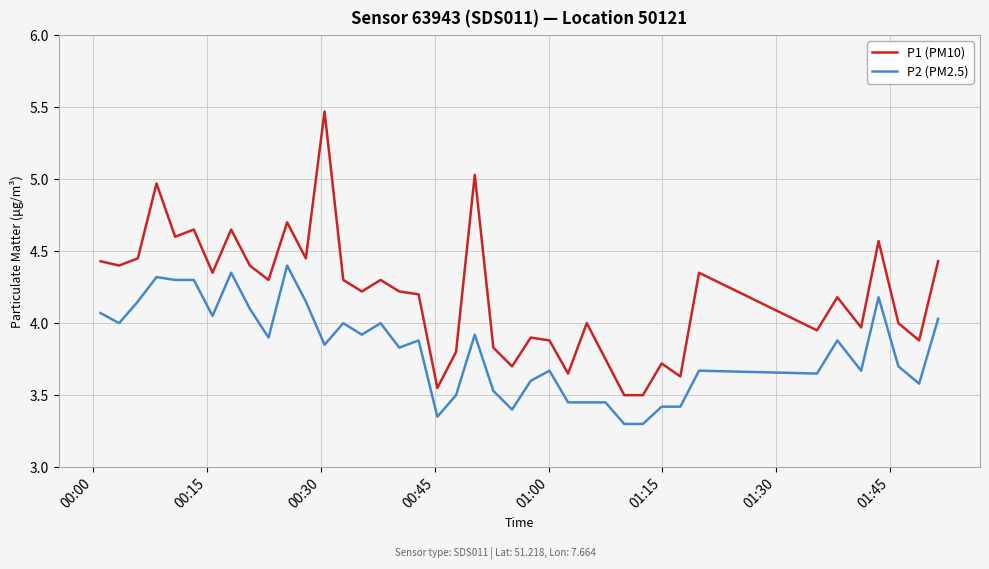

Rank the series by their maximum value, from highest to lowest.

P1 (PM10), P2 (PM2.5)